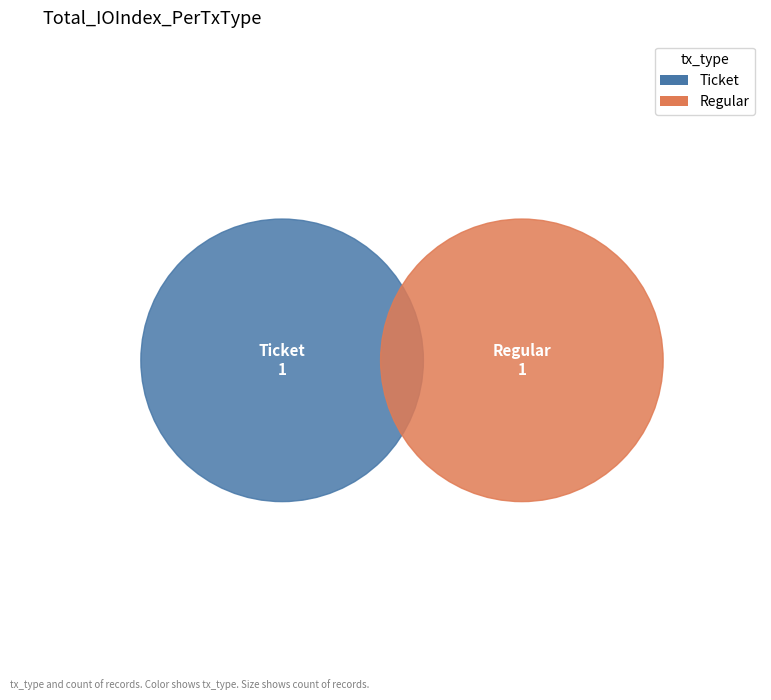

Is it true that Ticket (io_index=0) is 8% of the pie?

False